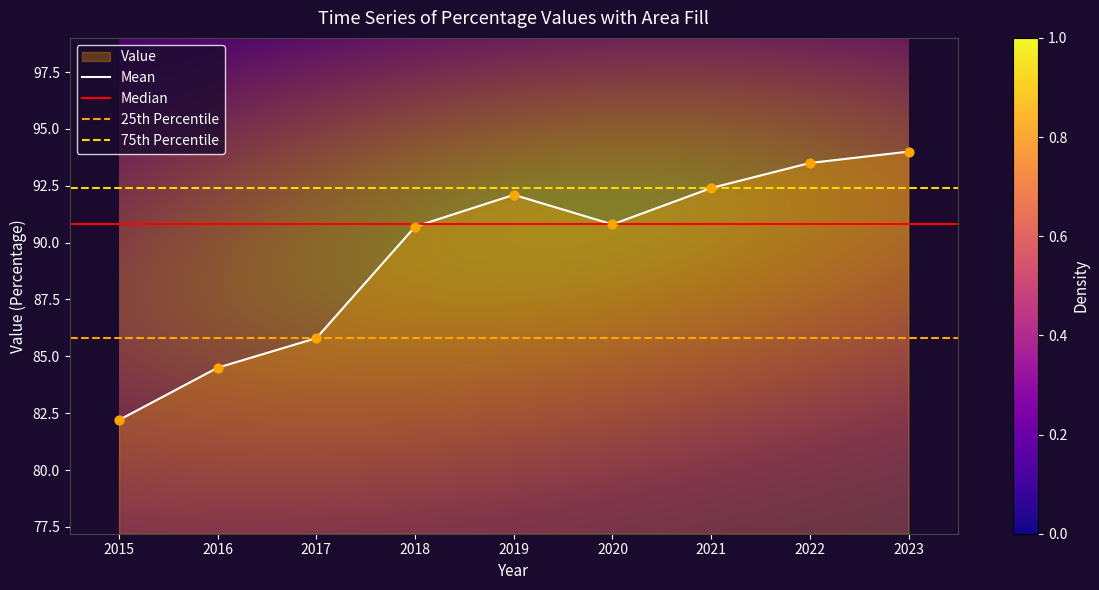

What is the change in value from 2022 to 2023?

+0.5